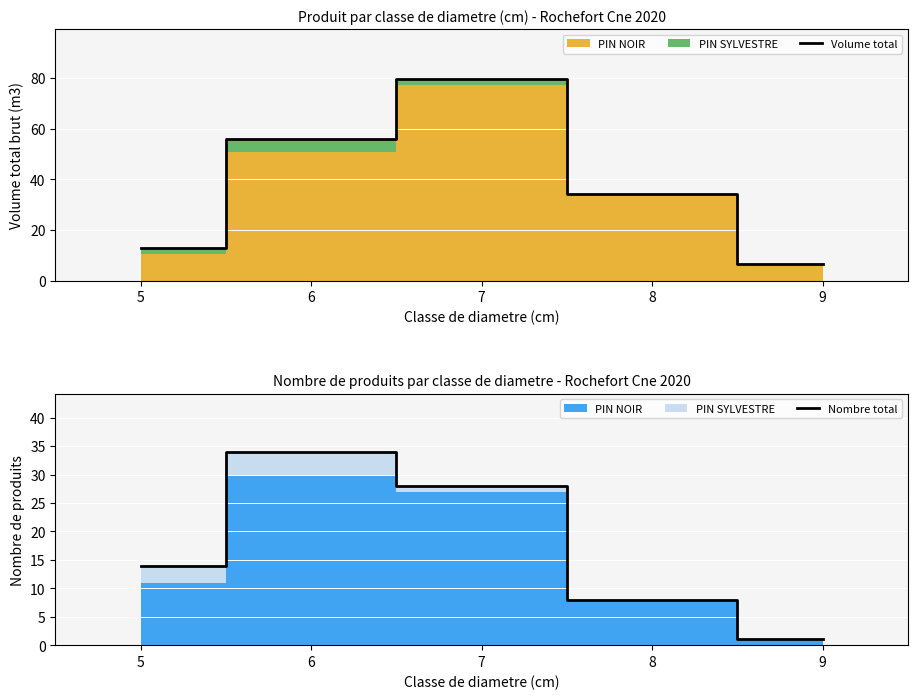

What is the smallest value displayed?

1.0